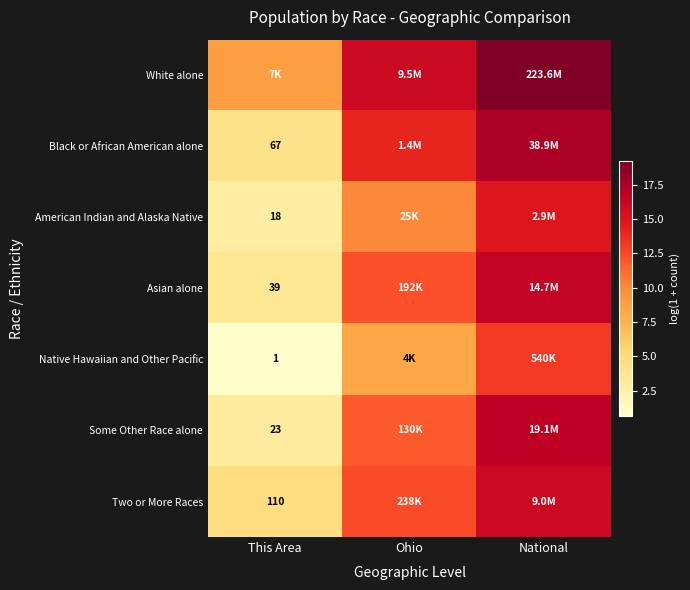

Is the value of Some Other Race alone at National greater than the value of Native Hawaiian and Other Pacific at National?

Yes